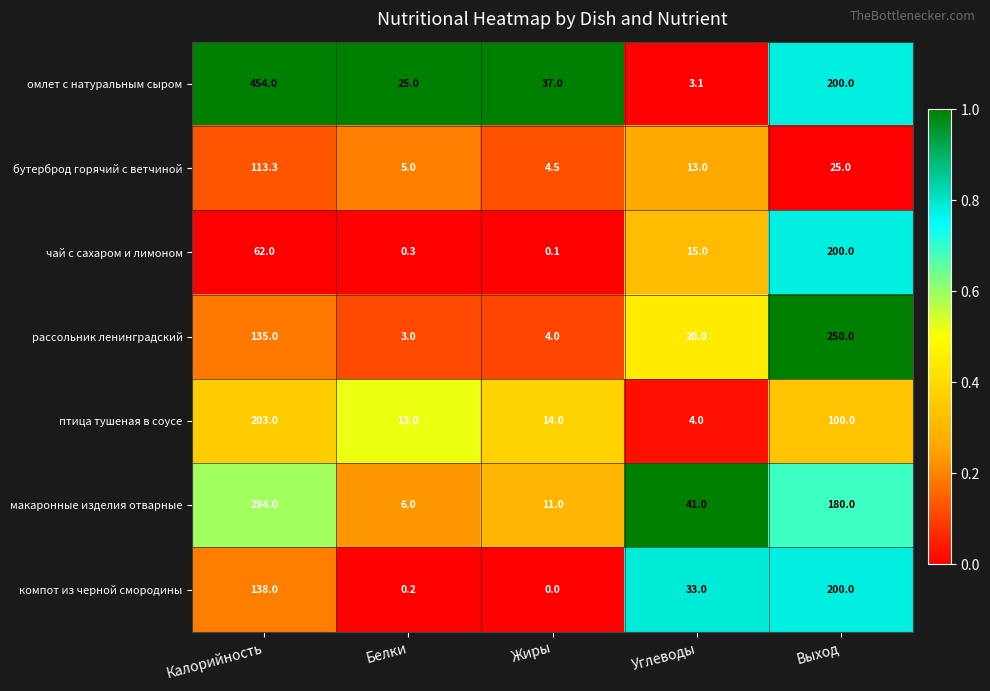

Count the number of categories in the chart.

5